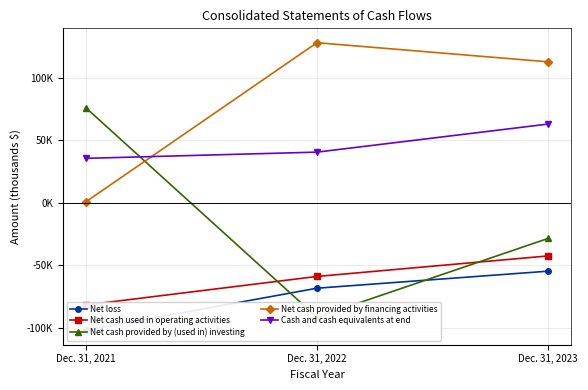

Rank the series at Dec. 31, 2023 from lowest to highest value.

Net loss, Net cash used in operating activities, Net cash provided by (used in) investing, Cash and cash equivalents at end, Net cash provided by financing activities